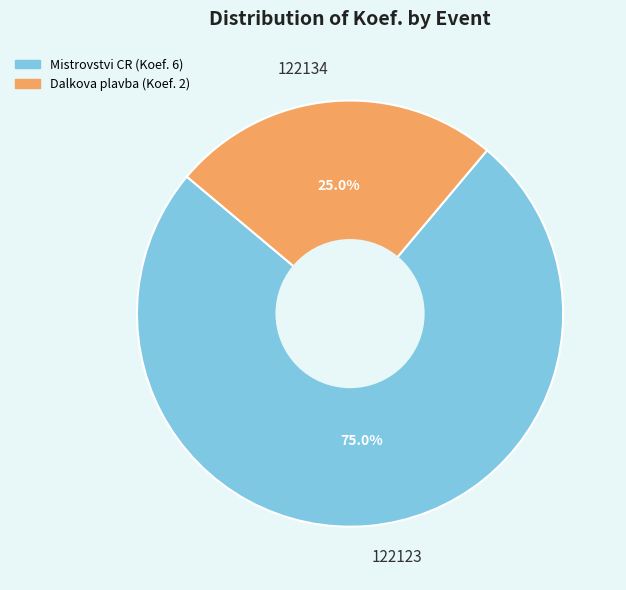

Which category has the smallest portion of the pie?

122134